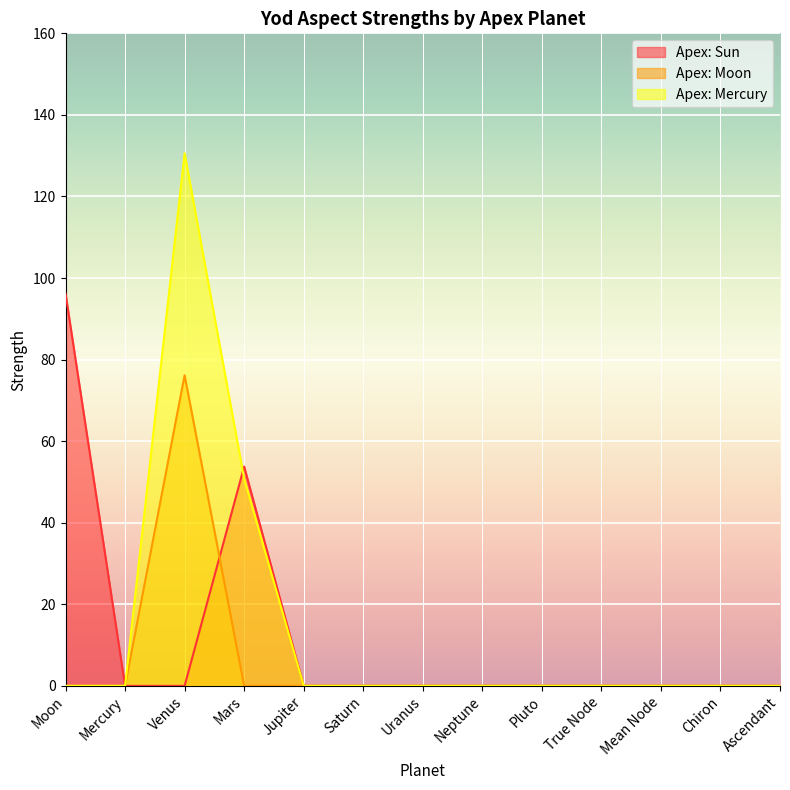

How many lines are shown in the chart?

3